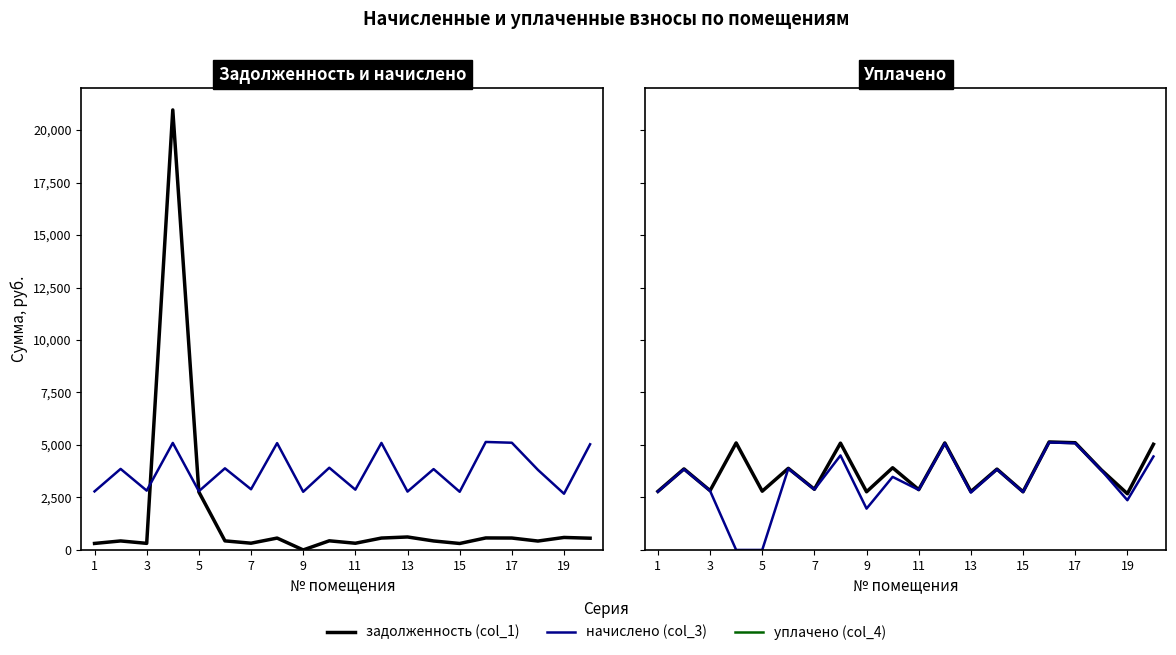

At which label does уплачено (col_4) reach its peak?

15